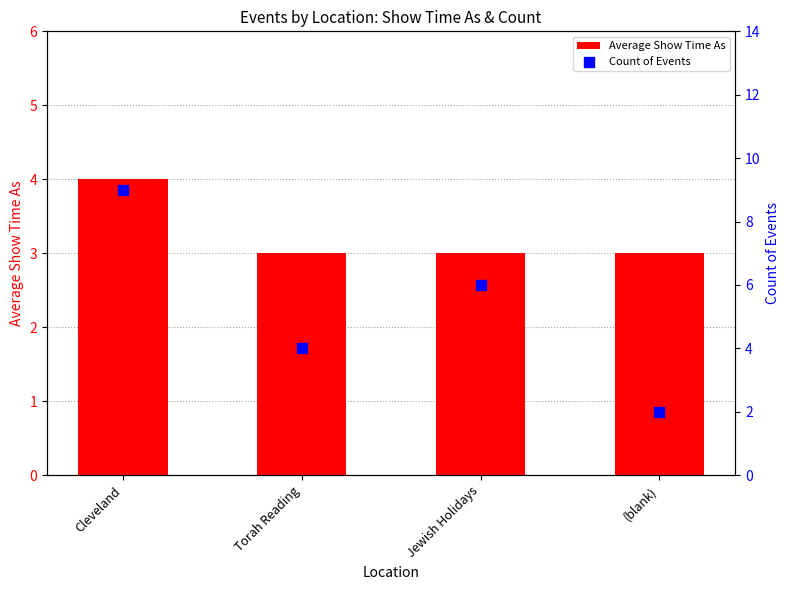

Which series has the largest Y range (max minus min)?

Count of Events